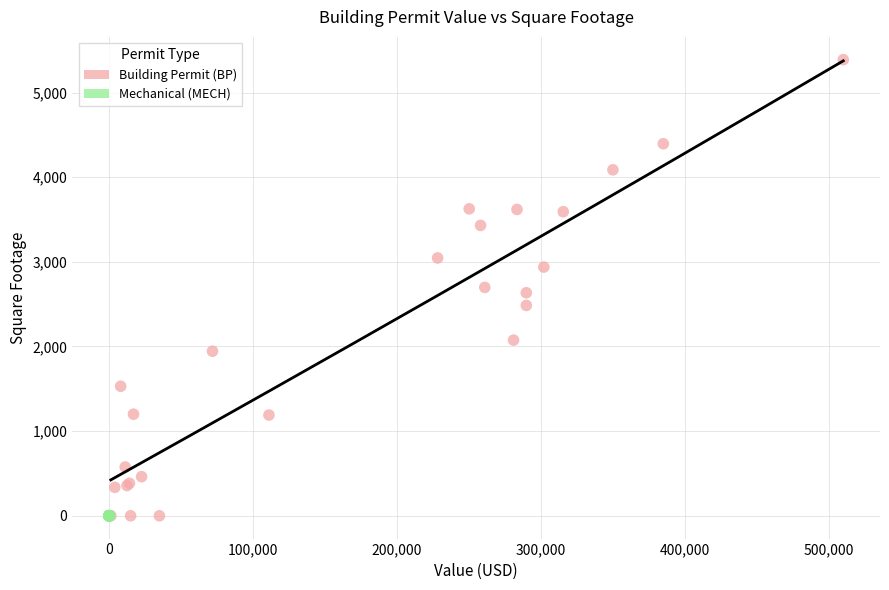

Which series reaches the maximum Y coordinate?

Building Permit (BP)